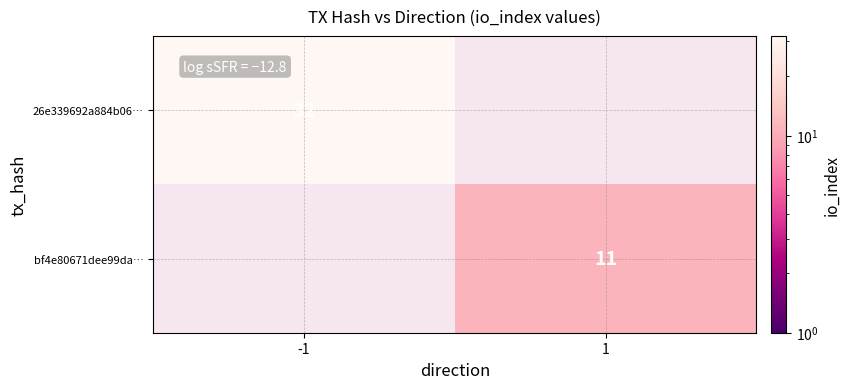

True or false: bf4e80671dee99da… has a value of 3 at 1.

False